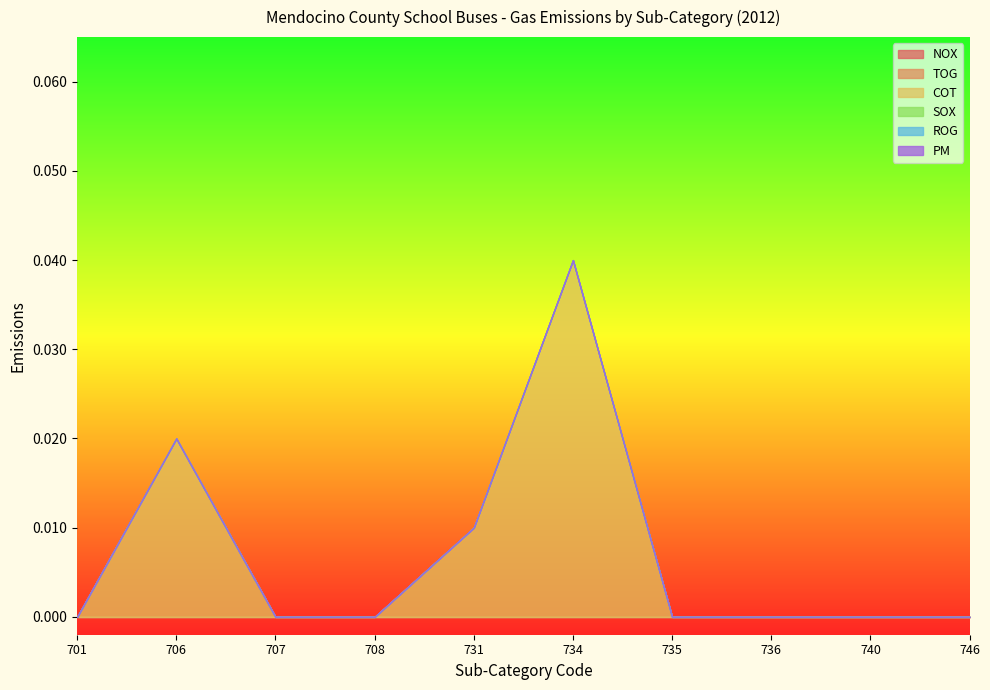

The value of ROG at 735 is 0.0. True or false?

True